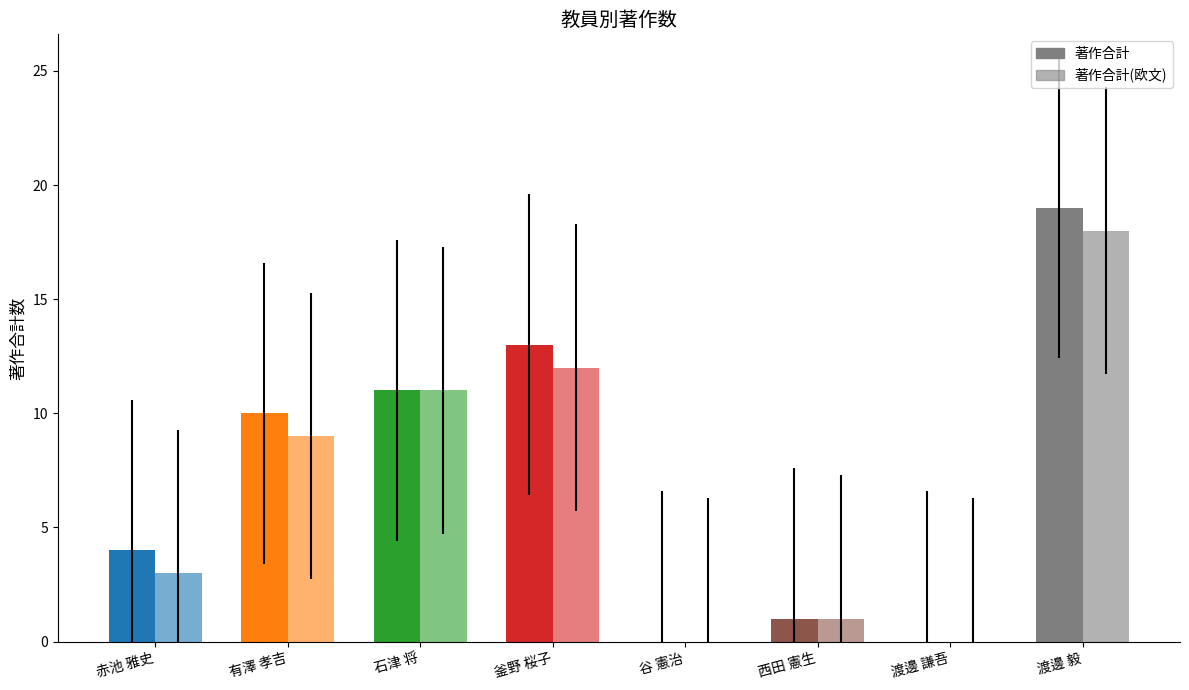

What is the average value of the 著作合計 series?

7